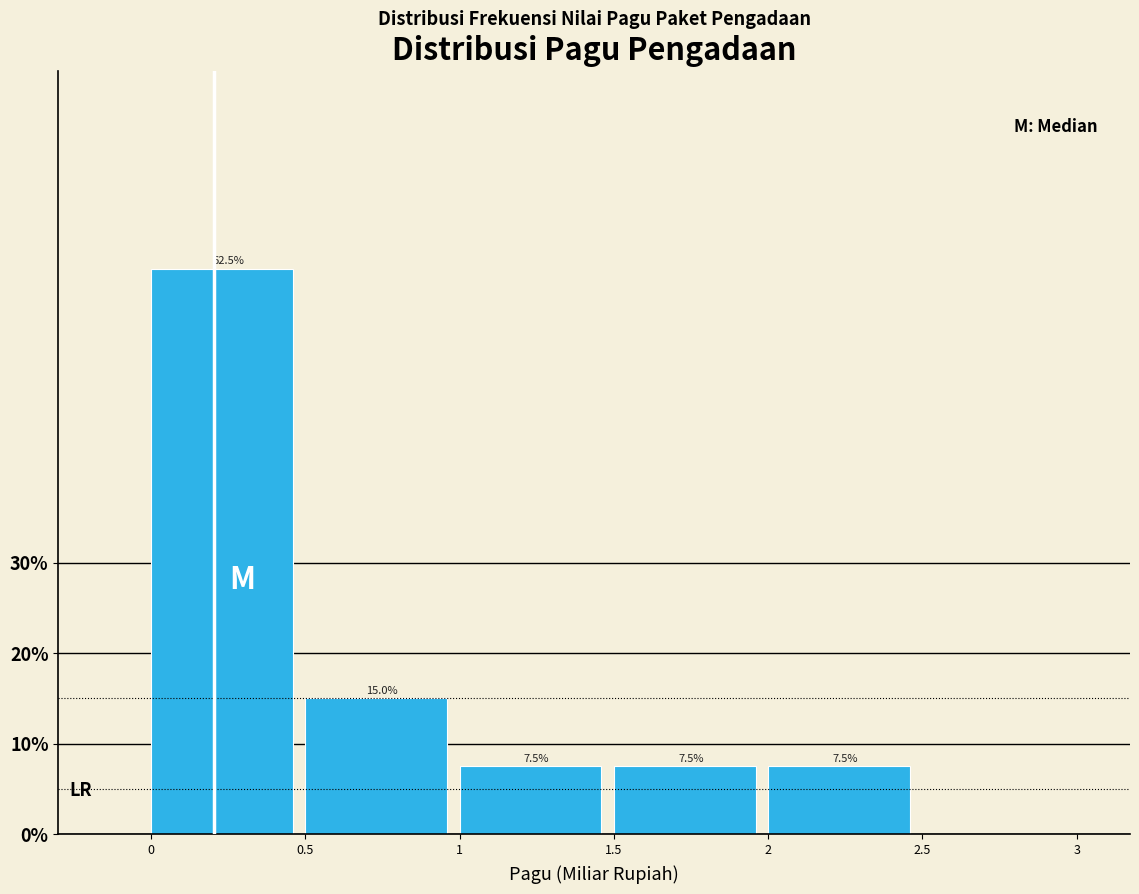

How tall is the bar that spans 1.5 to 2 on the x-axis?

7.5